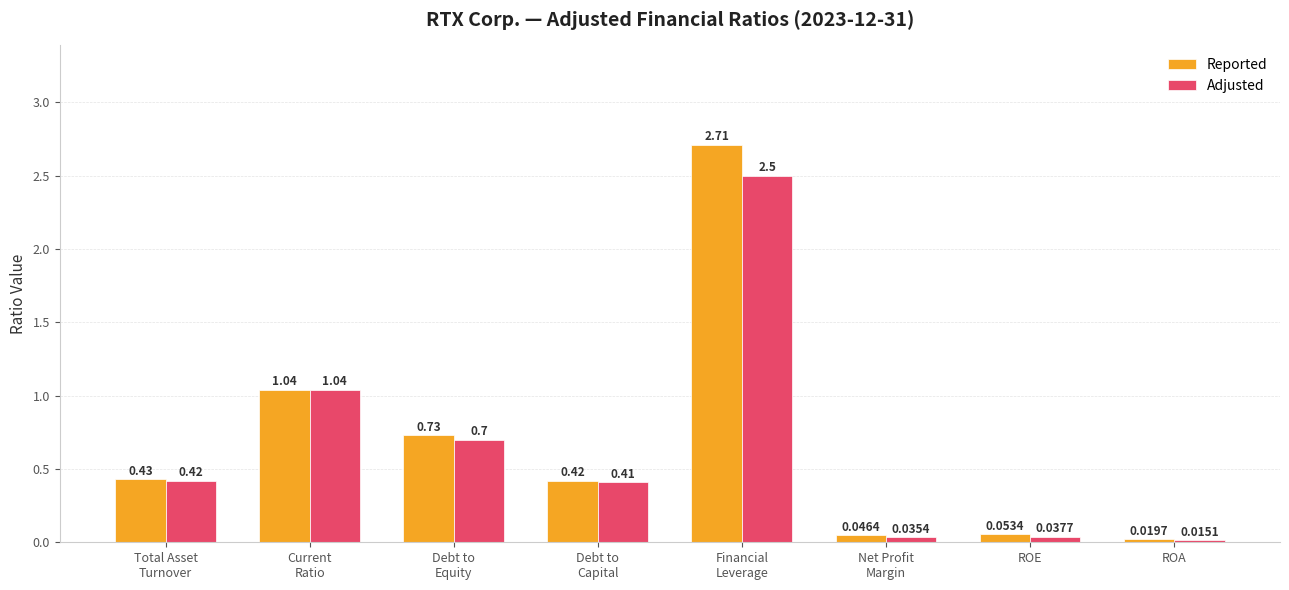

The Adjusted series shows 0.7 at Debt to
Equity. True or false?

True